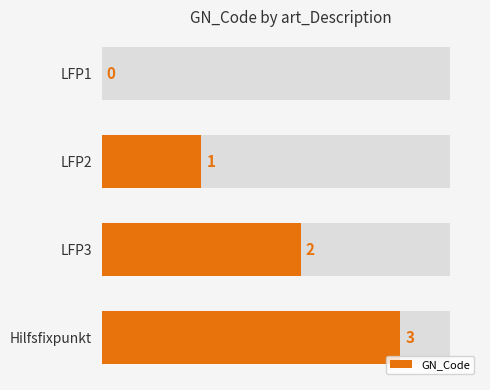

What is the sum of all values?

6